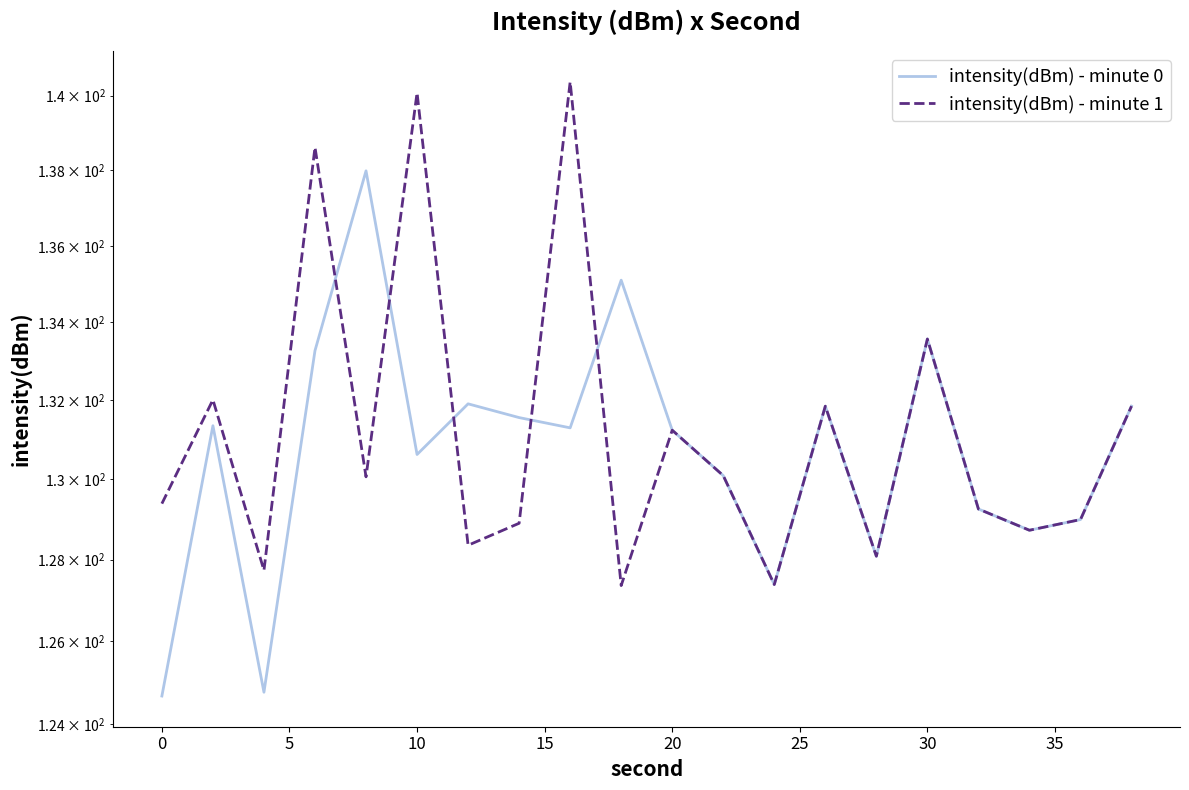

Rank the series by their average value, from lowest to highest.

intensity(dBm) - minute 0, intensity(dBm) - minute 1